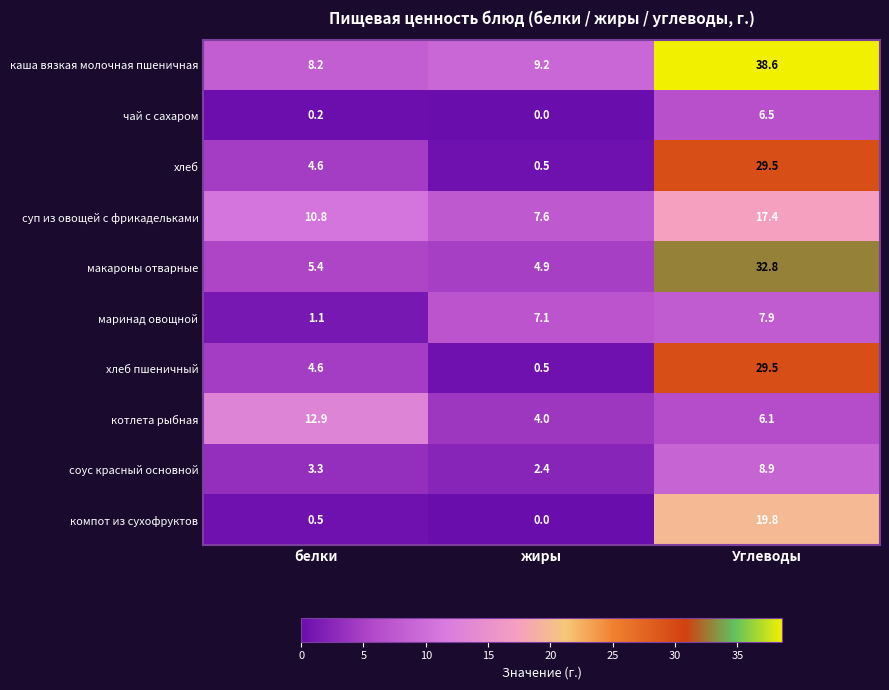

What value does the каша вязкая молочная пшеничная series have at белки?

8.2